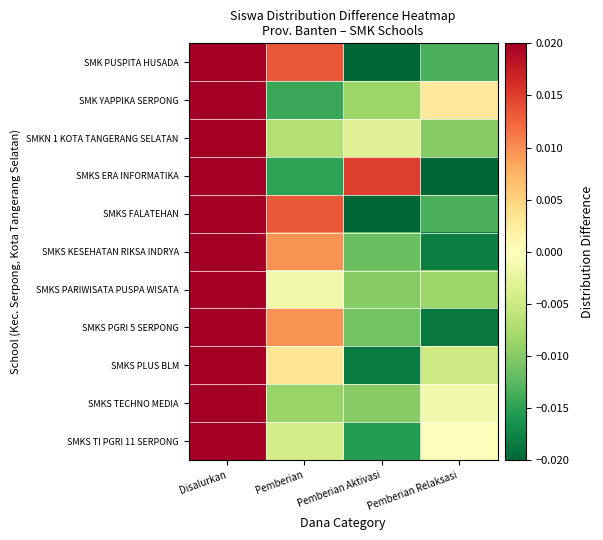

What is the total value across all series at Disalurkan?

0.2